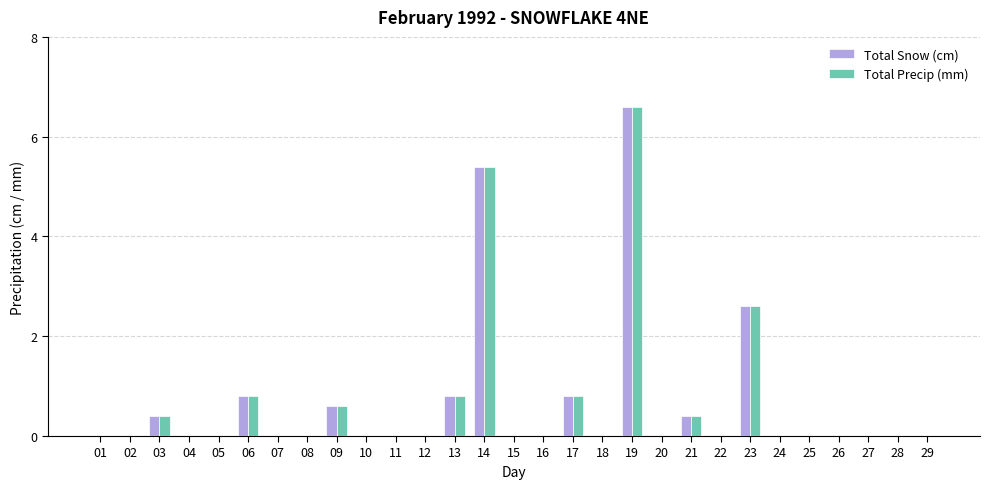

What is the sum of the Total Snow (cm) values at 05 and 21?

0.4